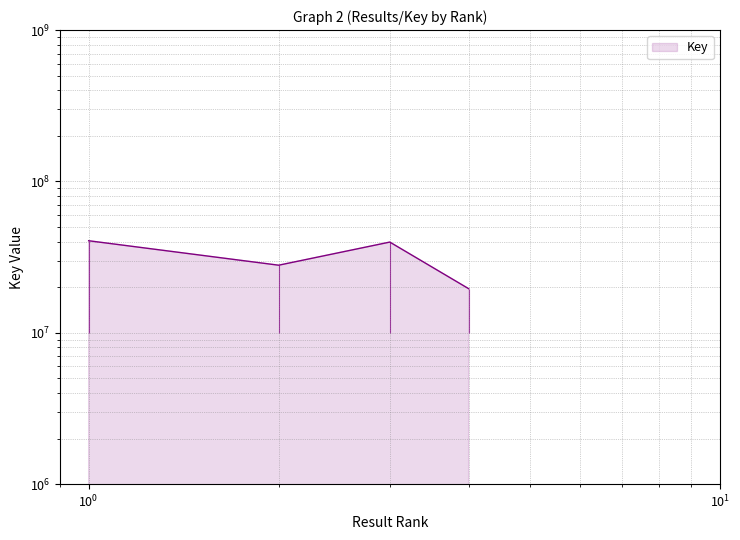

Is it true that the value at 4 is 32977283?

False